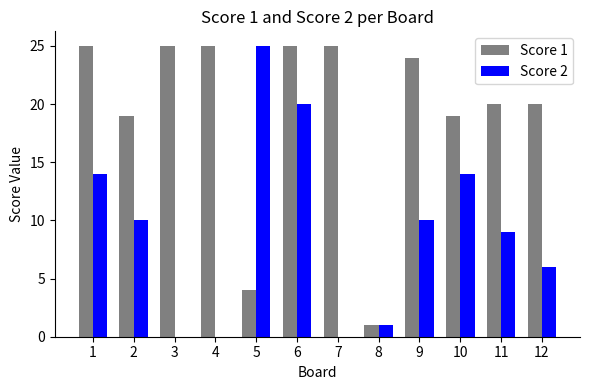

Which series has the widest spread of values?

Score 2